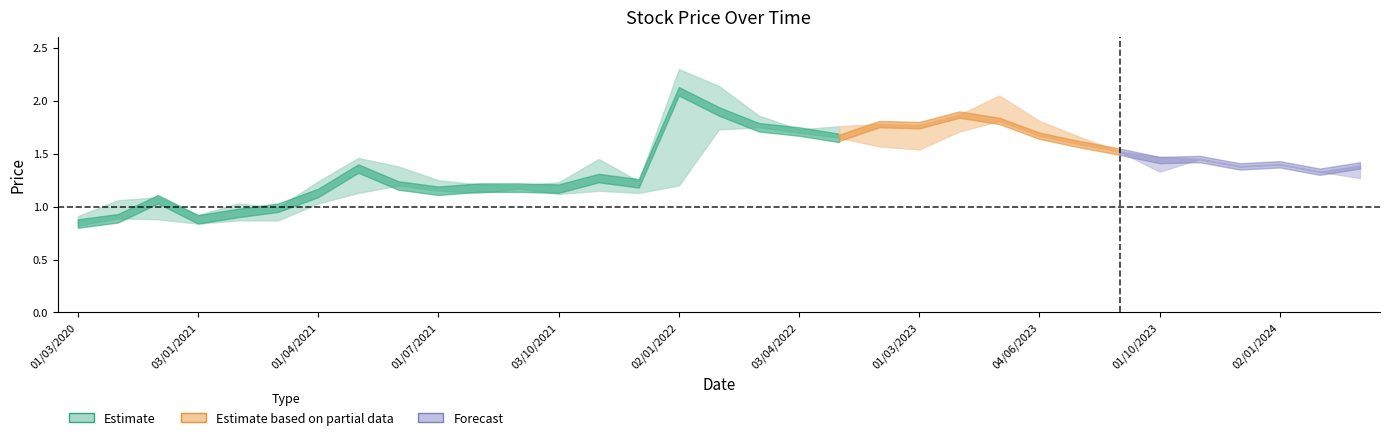

What position from the right is low?

31